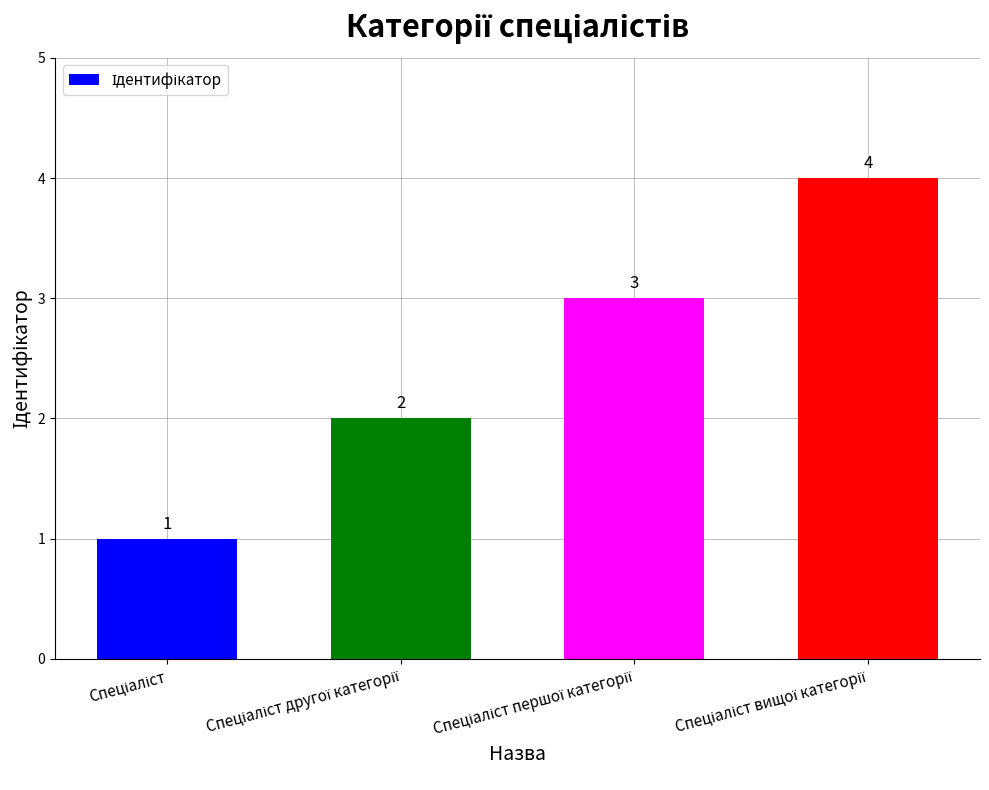

How many values are between 2 and 4?

3